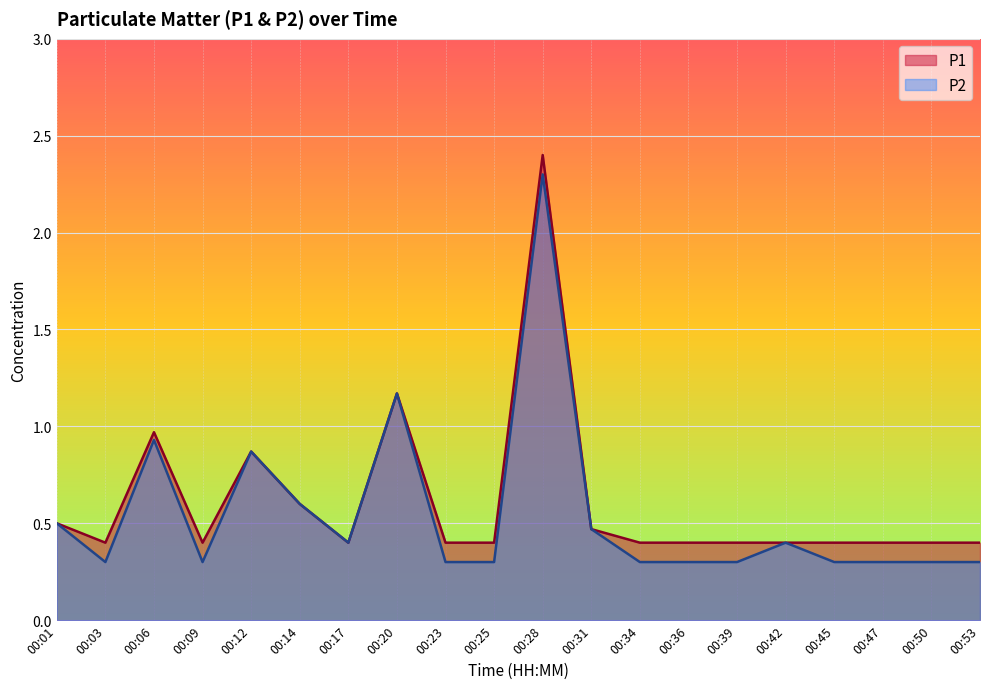

What is the difference between the second highest and second lowest values in the P1 series?

0.8